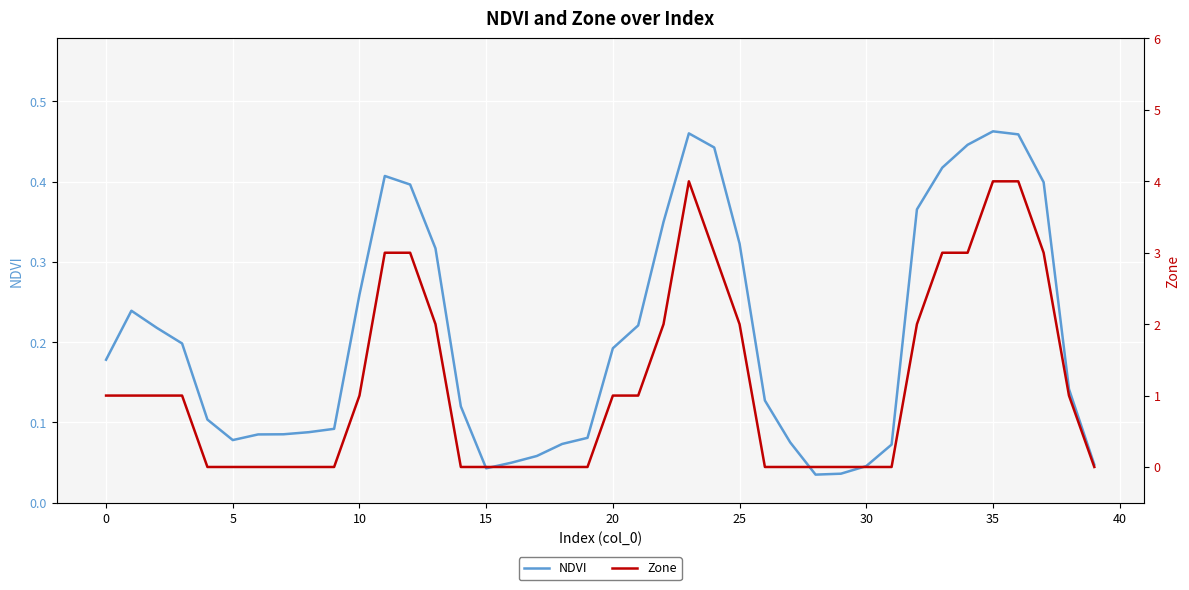

At which label is NDVI closest to 0?

28